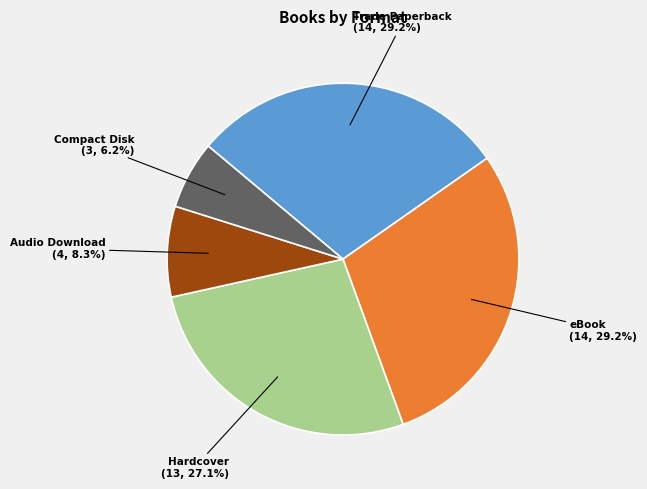

Is there any slice that represents more than half of the pie?

No